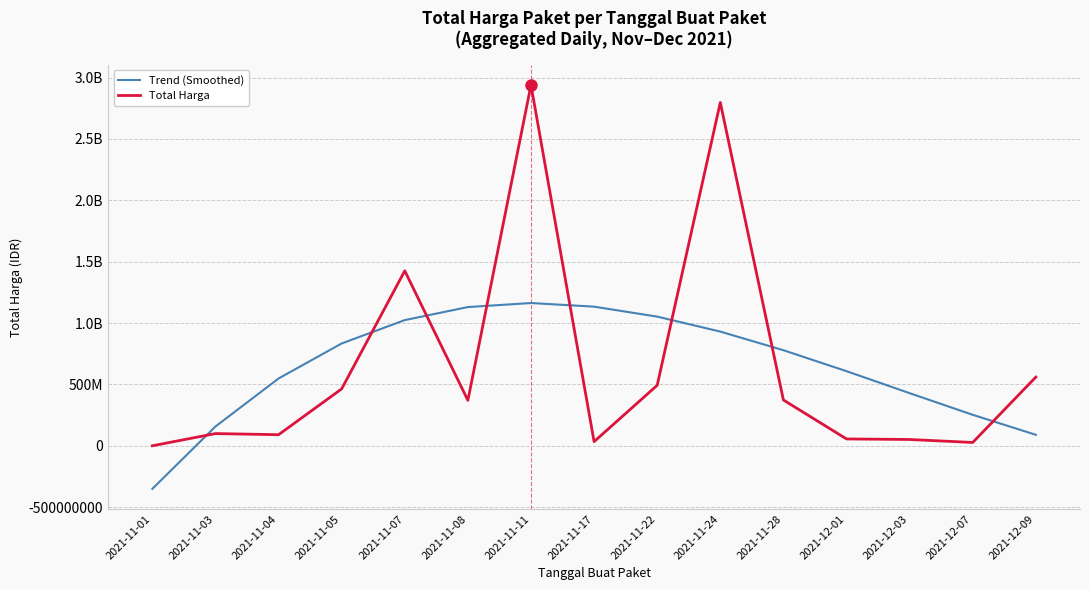

At which category is the sum across all series the highest?

2021-11-11